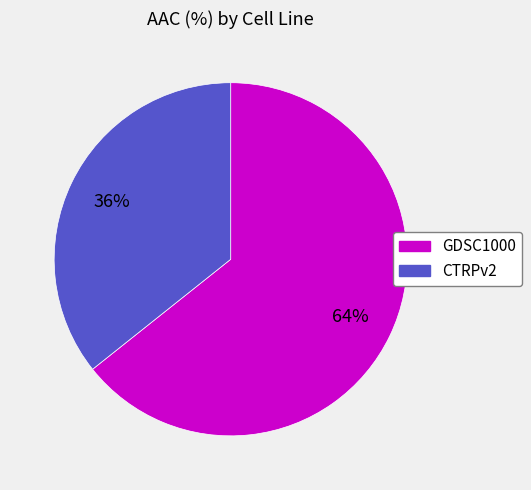

What is the majority slice?

GDSC1000